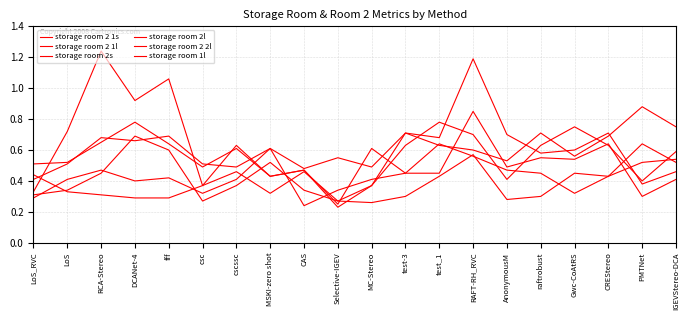

What is the minimum value for storage room 2 1l?

0.3